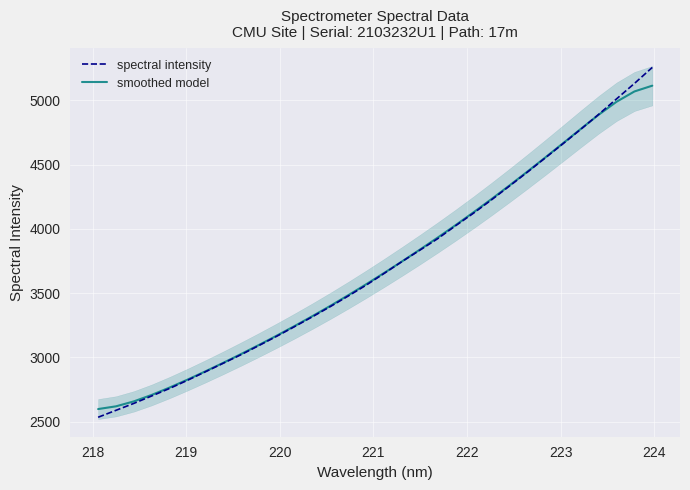

Which series ends up on top after the final intersection of smoothed model and spectral intensity?

spectral intensity